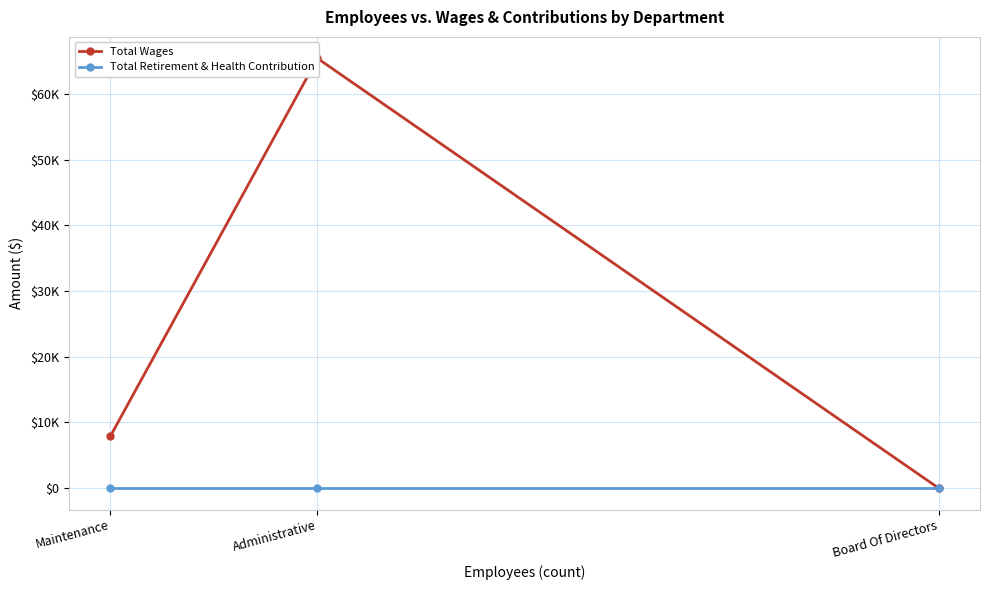

Rank the series at Board Of Directors from lowest to highest value.

Total Wages, Total Retirement & Health Contribution